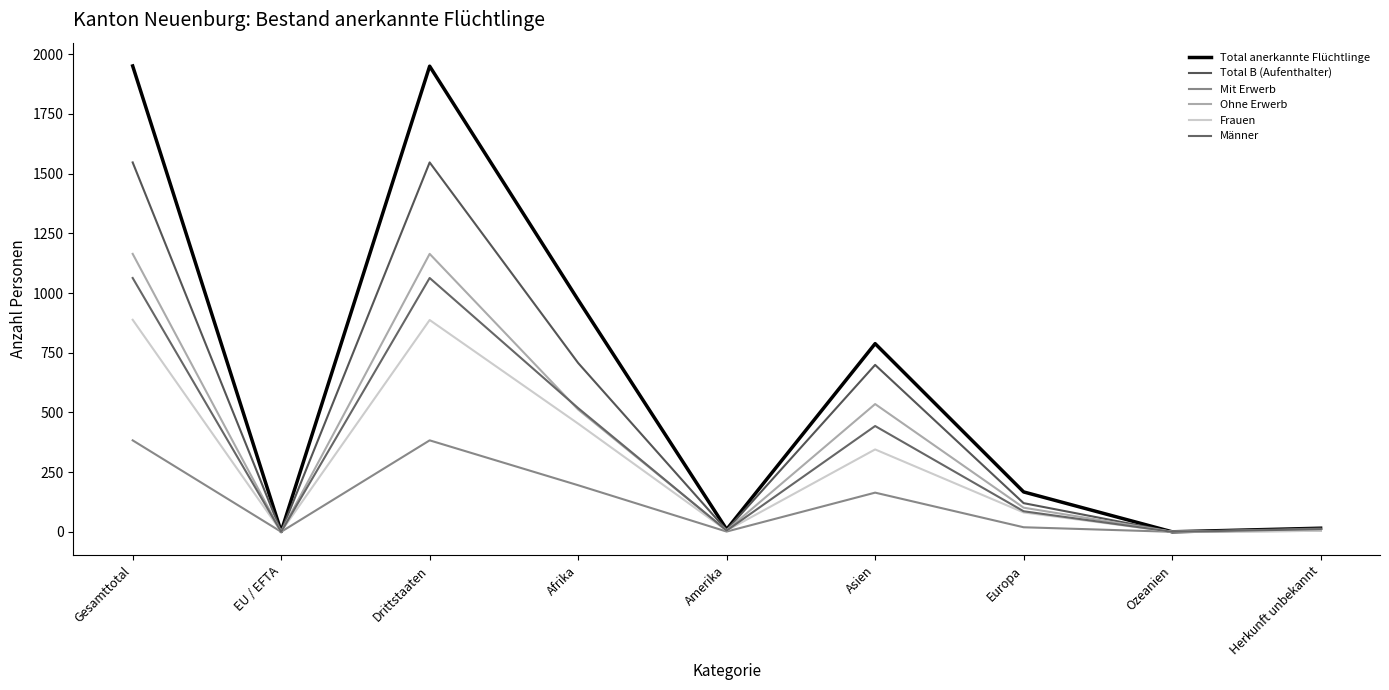

What are all the series names shown in the legend?

Total anerkannte Flüchtlinge, Total B (Aufenthalter), Mit Erwerb, Ohne Erwerb, Frauen, Männer